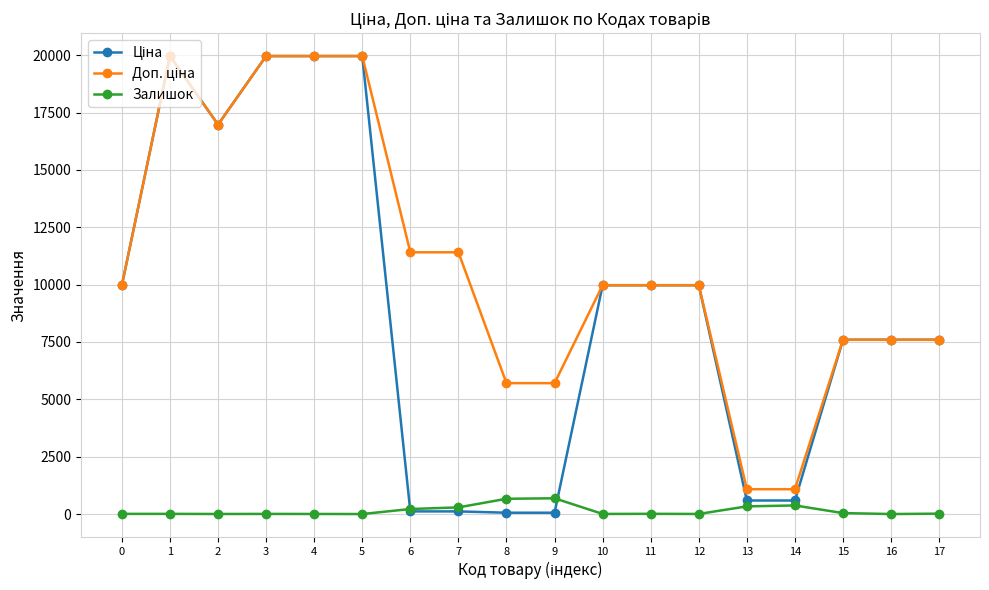

Where is the first local maximum for Ціна?

1